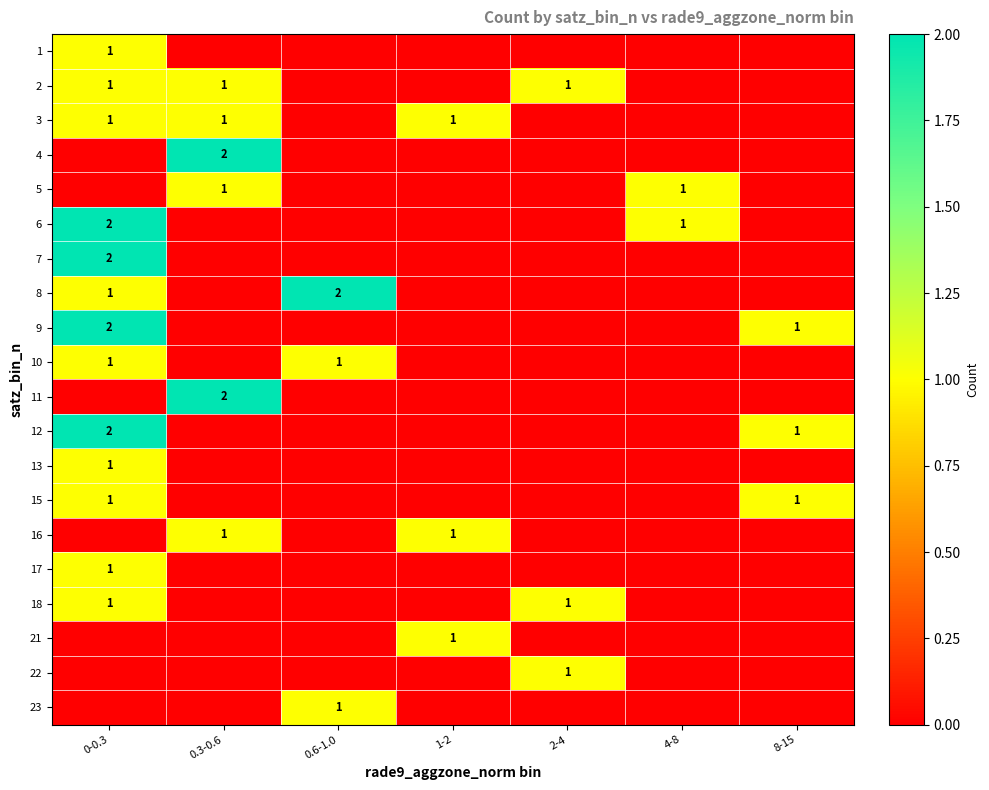

The 15 series shows 1 at 0-0.3. True or false?

True